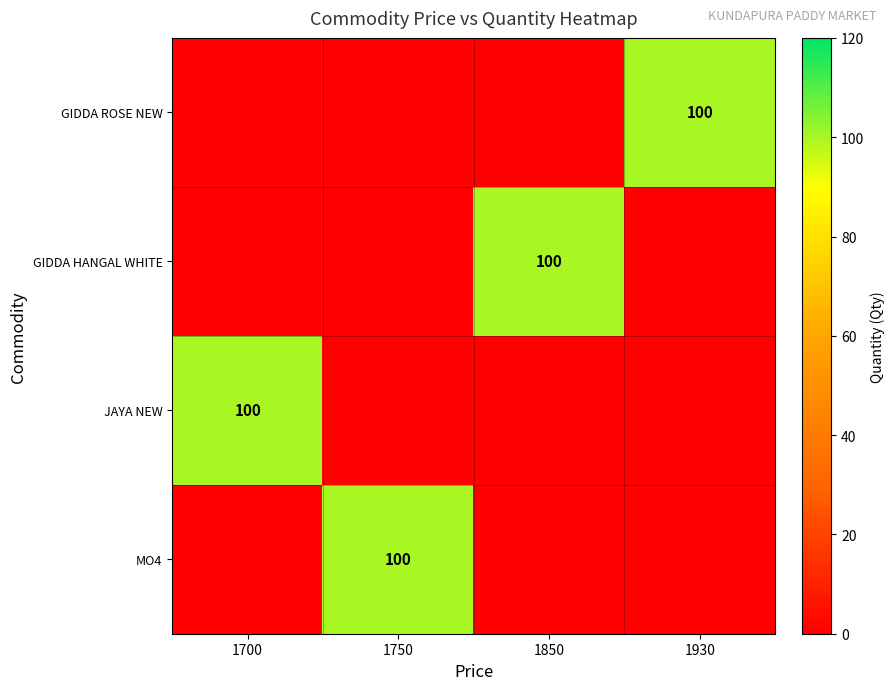

Count the JAYA NEW values in the range 0 to 100.

4